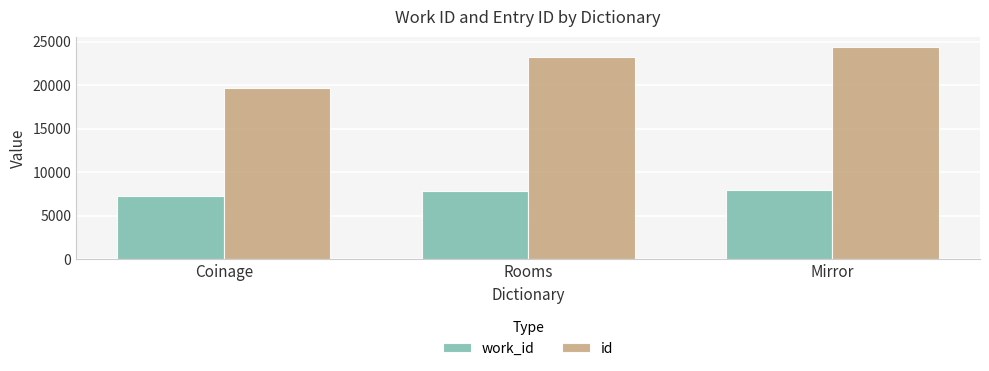

Which category has the lowest value across all series?

Coinage